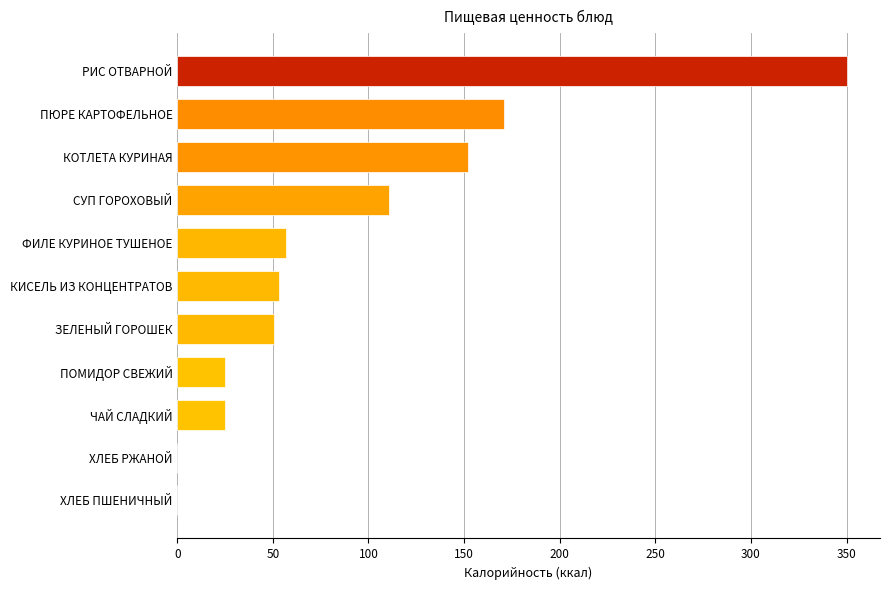

What is the sum of the values at ПЮРЕ КАРТОФЕЛЬНОЕ and ПОМИДОР СВЕЖИЙ?

196.0